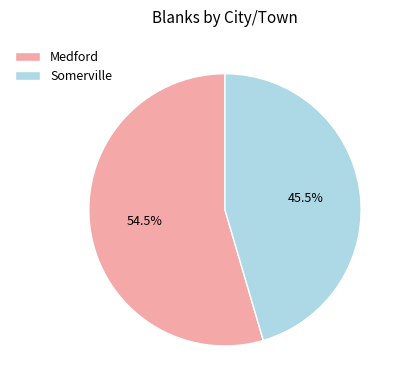

Which slice is the smallest?

Somerville